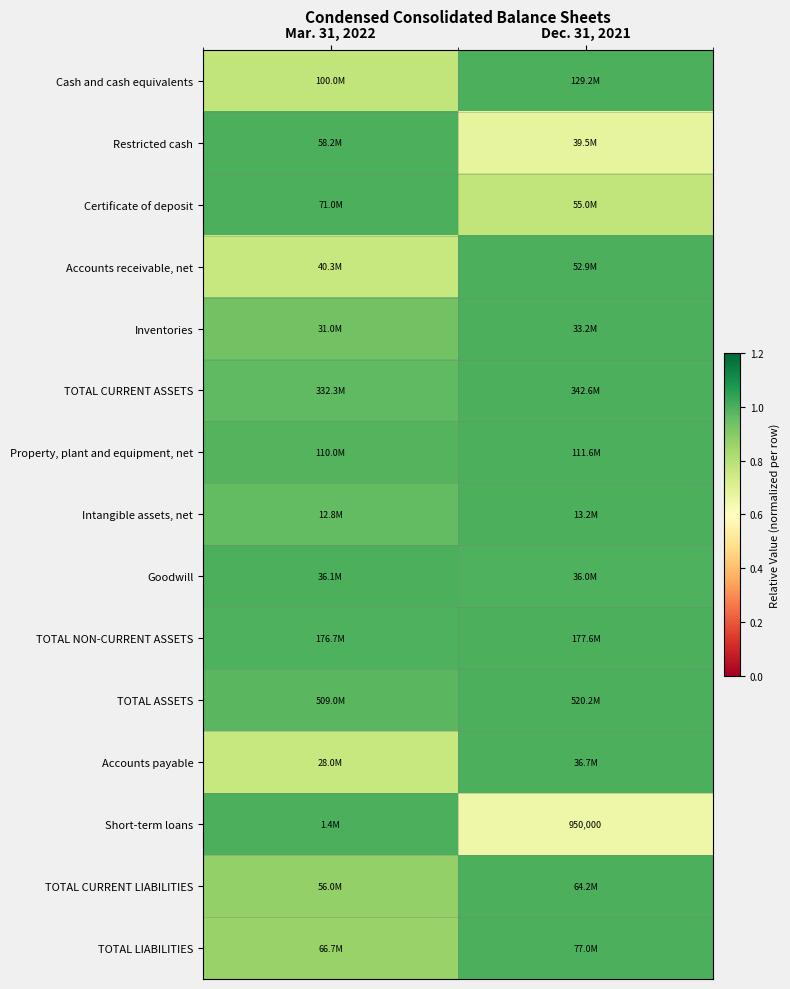

Rank the categories by TOTAL LIABILITIES value from lowest to highest.

Mar. 31, 2022, Dec. 31, 2021